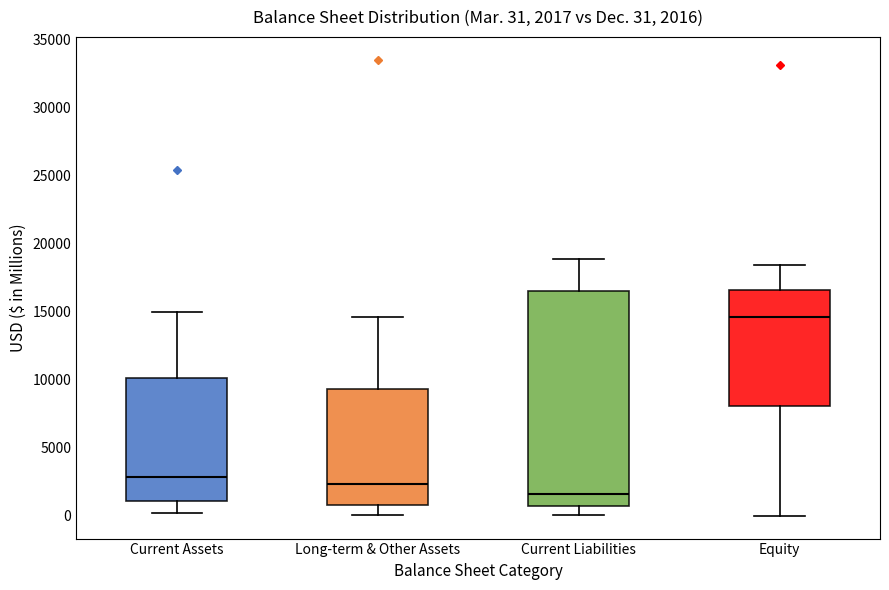

Comparing the boxes themselves (not the whiskers), which one is the tallest?

Current Liabilities